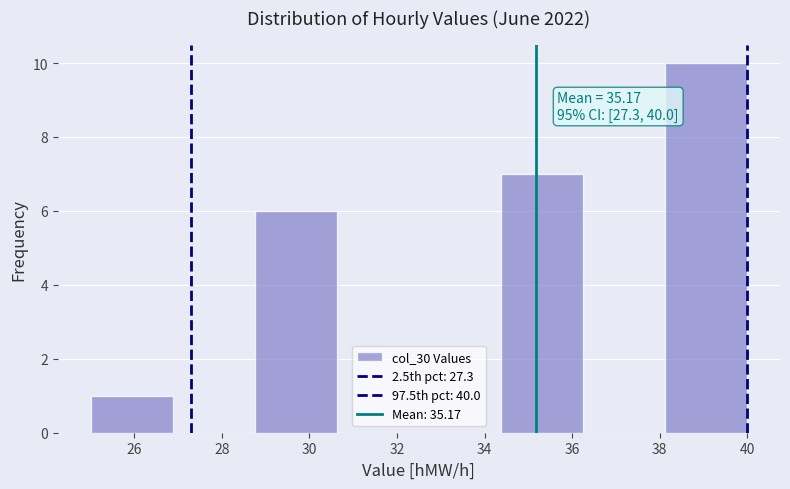

Over which range of the x-axis is the bar tallest?

38.2 to 40.0